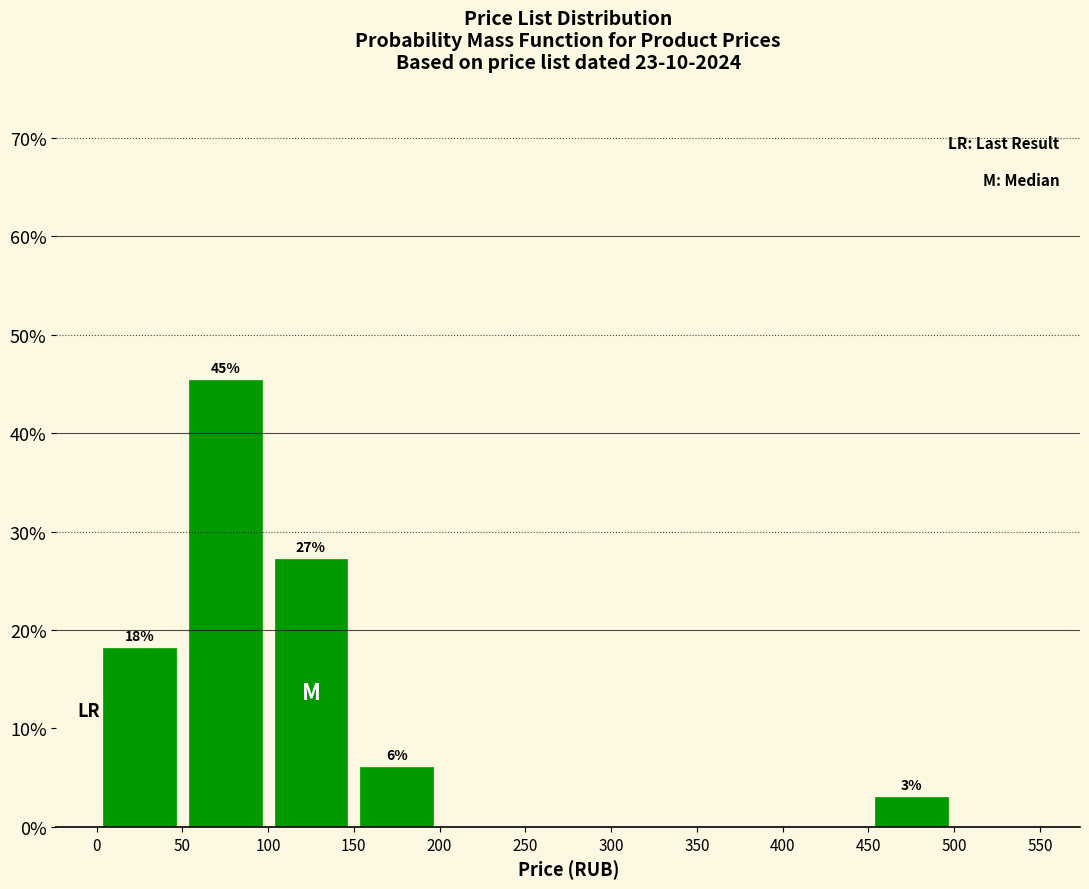

Which range on the x-axis has the tallest bar?

50 to 100